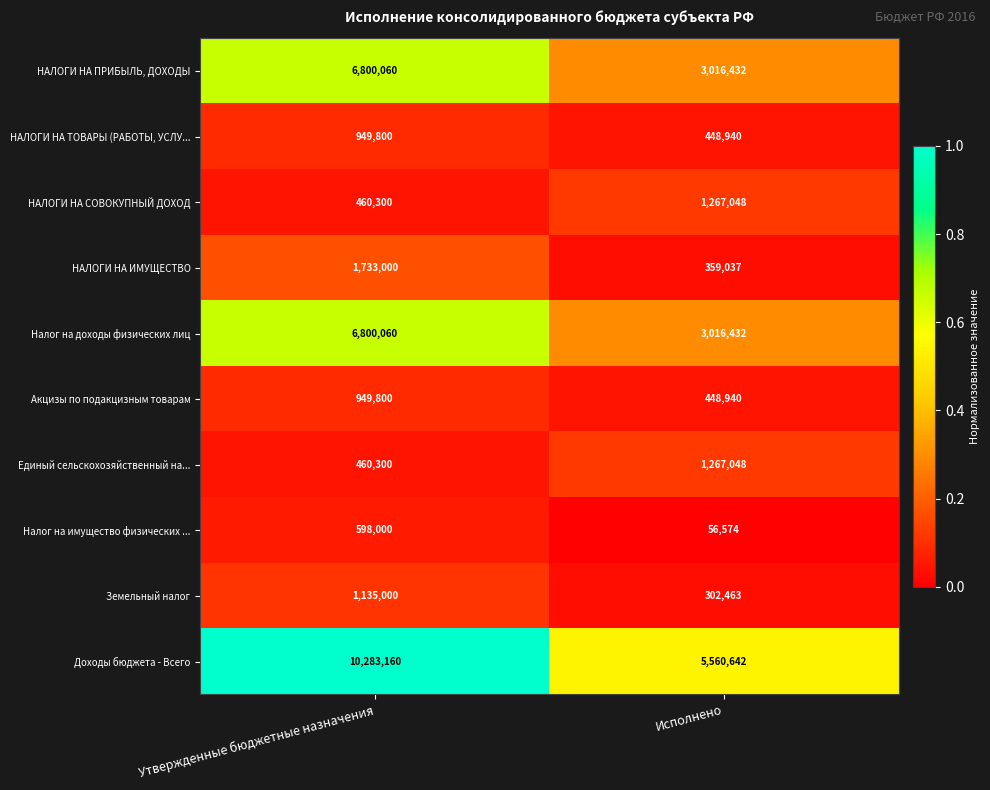

At which category does the chart reach its peak across all series?

Утвержденные бюджетные назначения